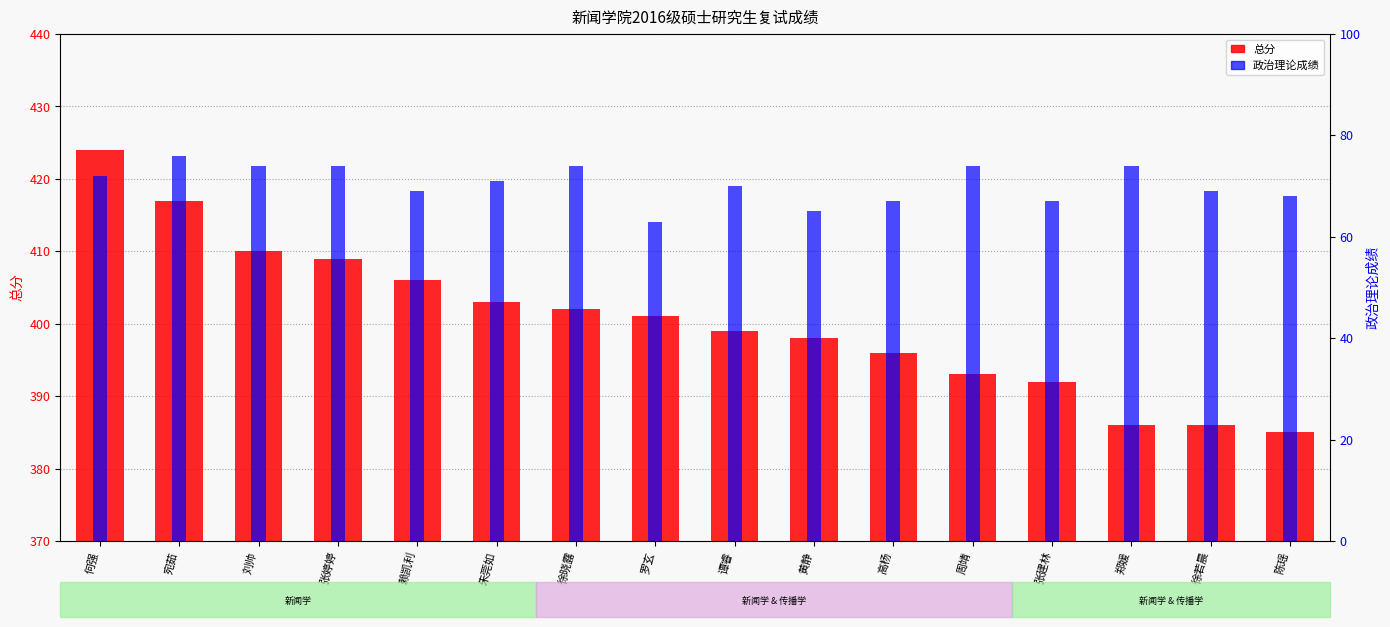

What is the maximum value for 总分?

424